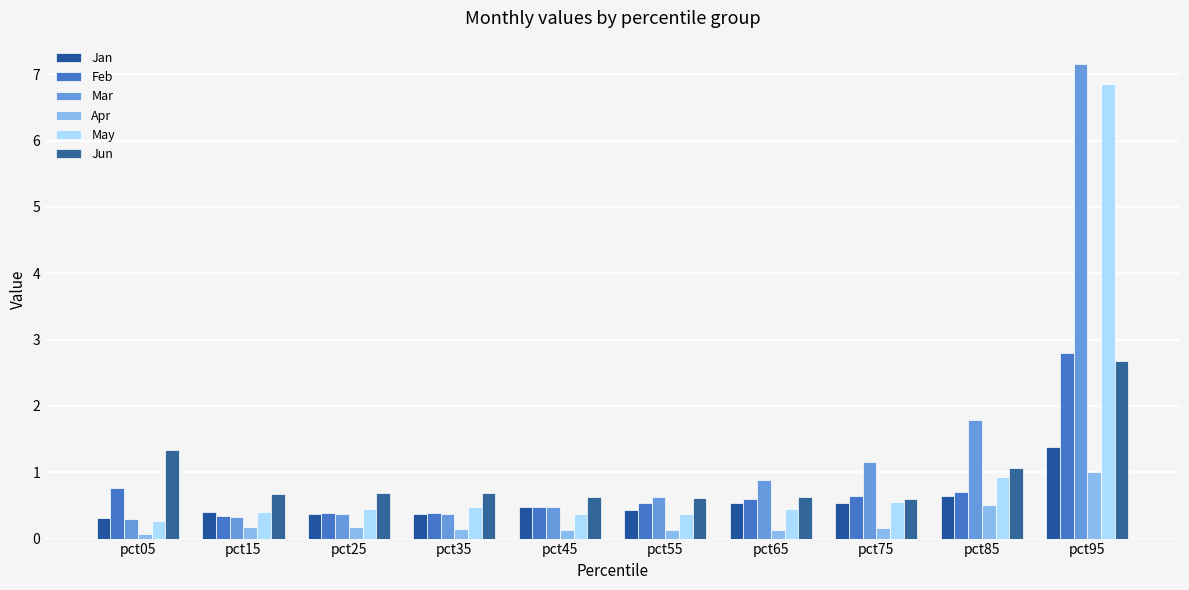

What is the difference between the maximum and minimum values in the Jun series?

2.1